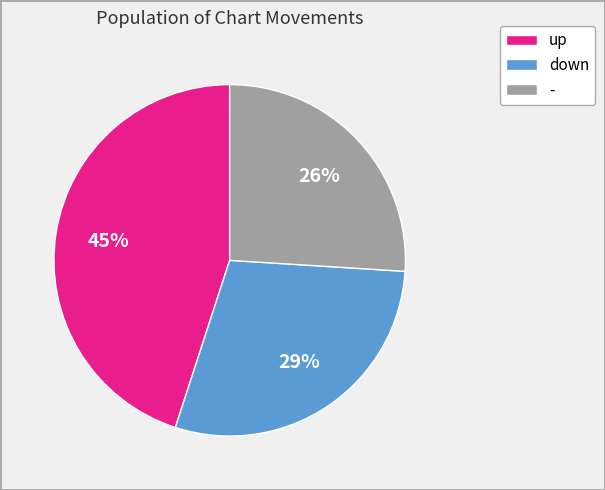

Is the sum of down and - greater than half?

Yes